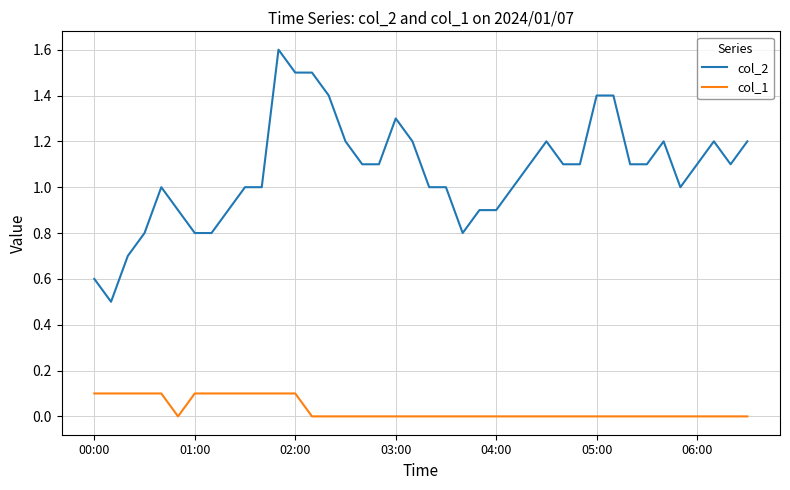

List the series in order of their peak value, highest first.

col_2, col_1